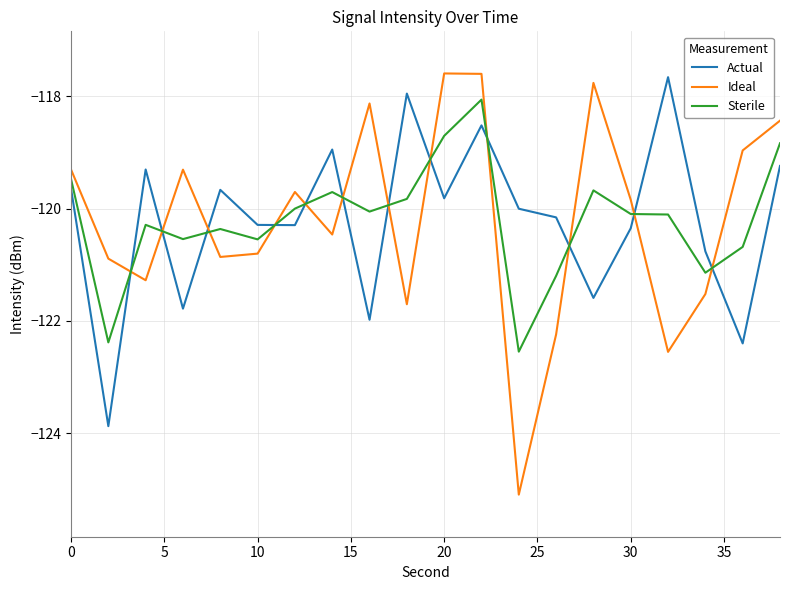

Which series ends up on top after the final intersection of Ideal and Sterile?

Ideal